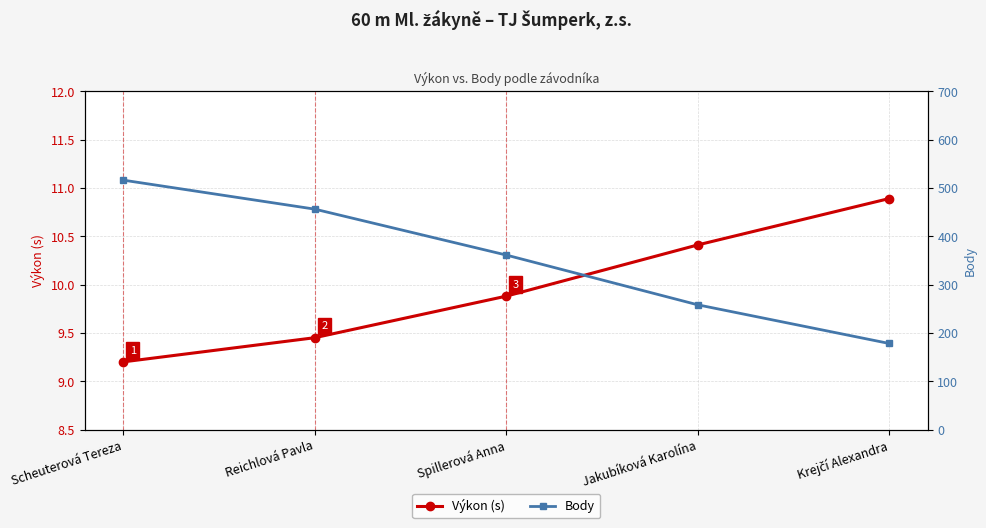

Which label corresponds to the largest value in the chart?

Scheuterová Tereza